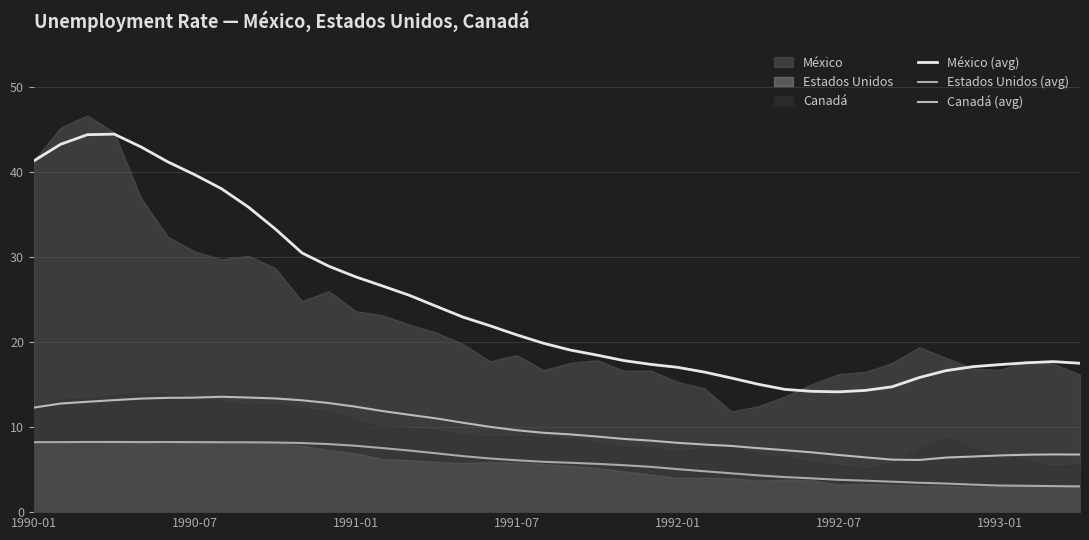

How many categories are shown in the chart?

40